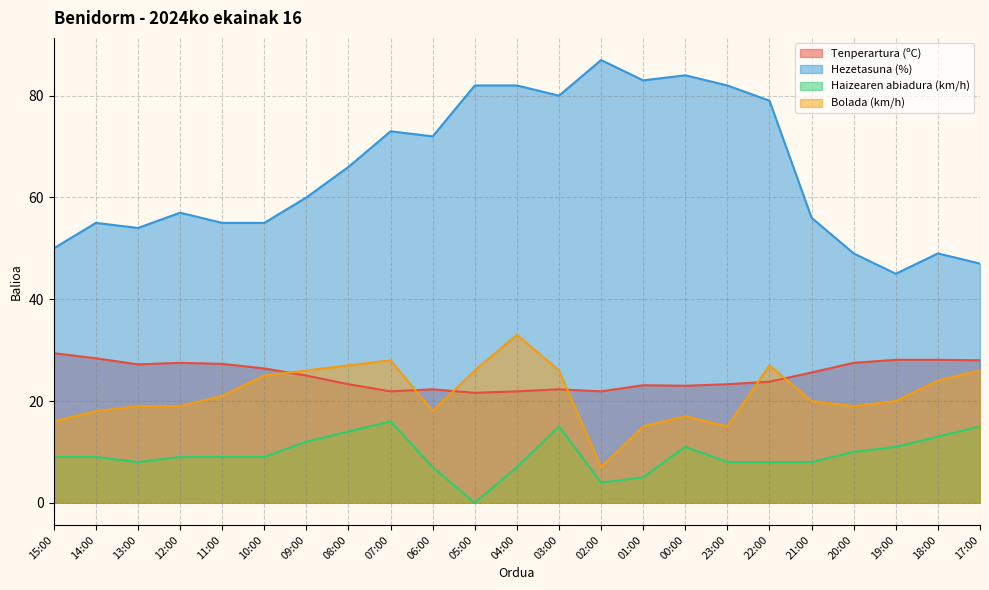

The value of Haizearen abiadura (km/h) at 00:00 is 16.6. True or false?

False